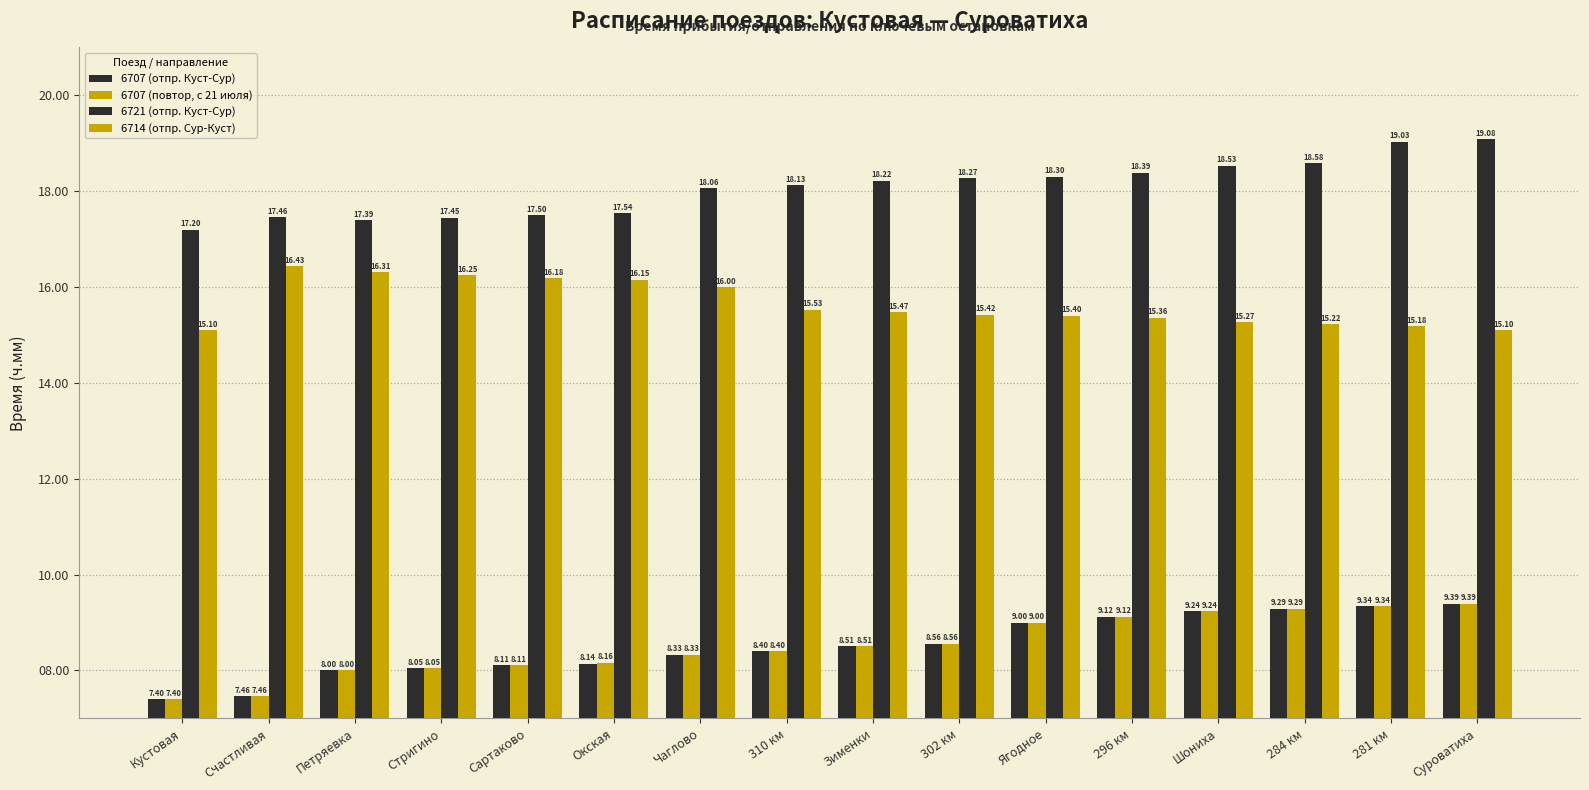

What position from the left is 302 км?

10